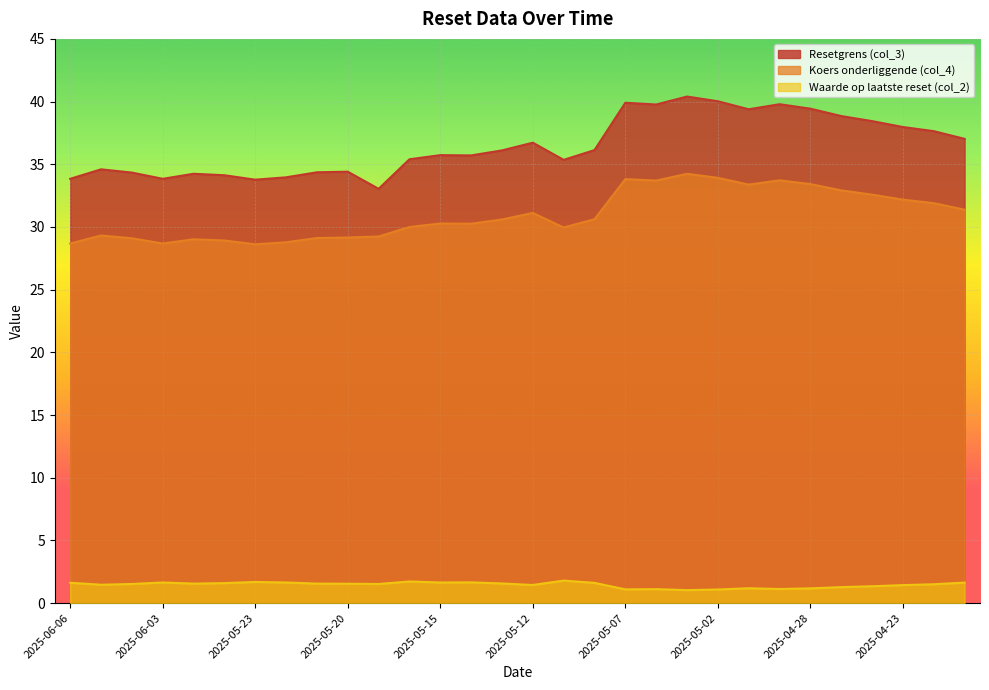

What is the approximate value of Resetgrens (col_3) at 2025-05-16?

35.4